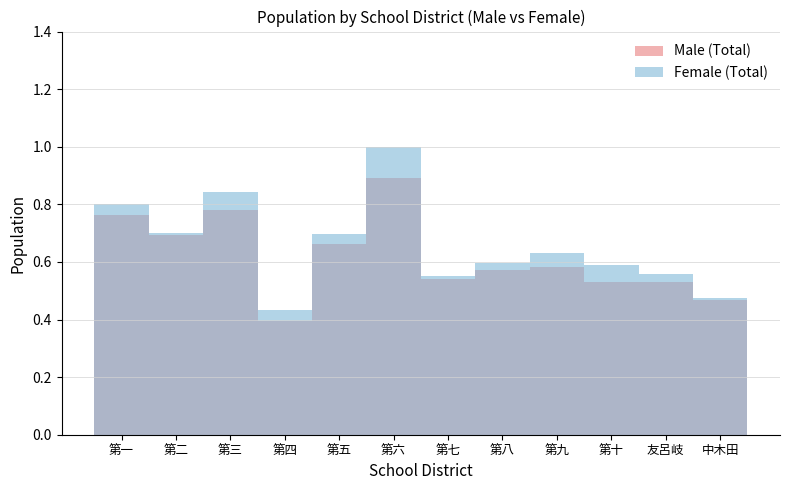

What is the highest value of the Female (Total) series?

1.0